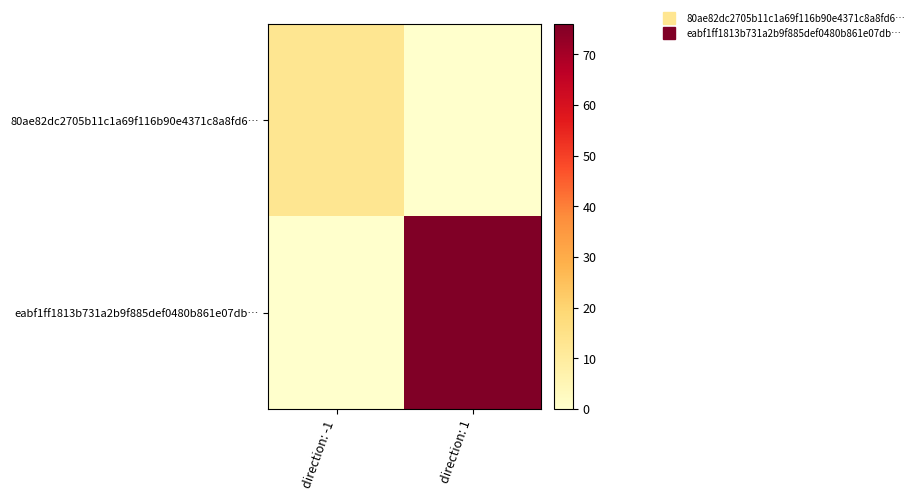

Reading left to right, transcribe all the data shown in this chart.

80ae82dc2705b11c1a69f116b90e4371c8a8fd6…: direction: -1=13	direction: 1=0
eabf1ff1813b731a2b9f885def0480b861e07db…: direction: -1=0	direction: 1=76